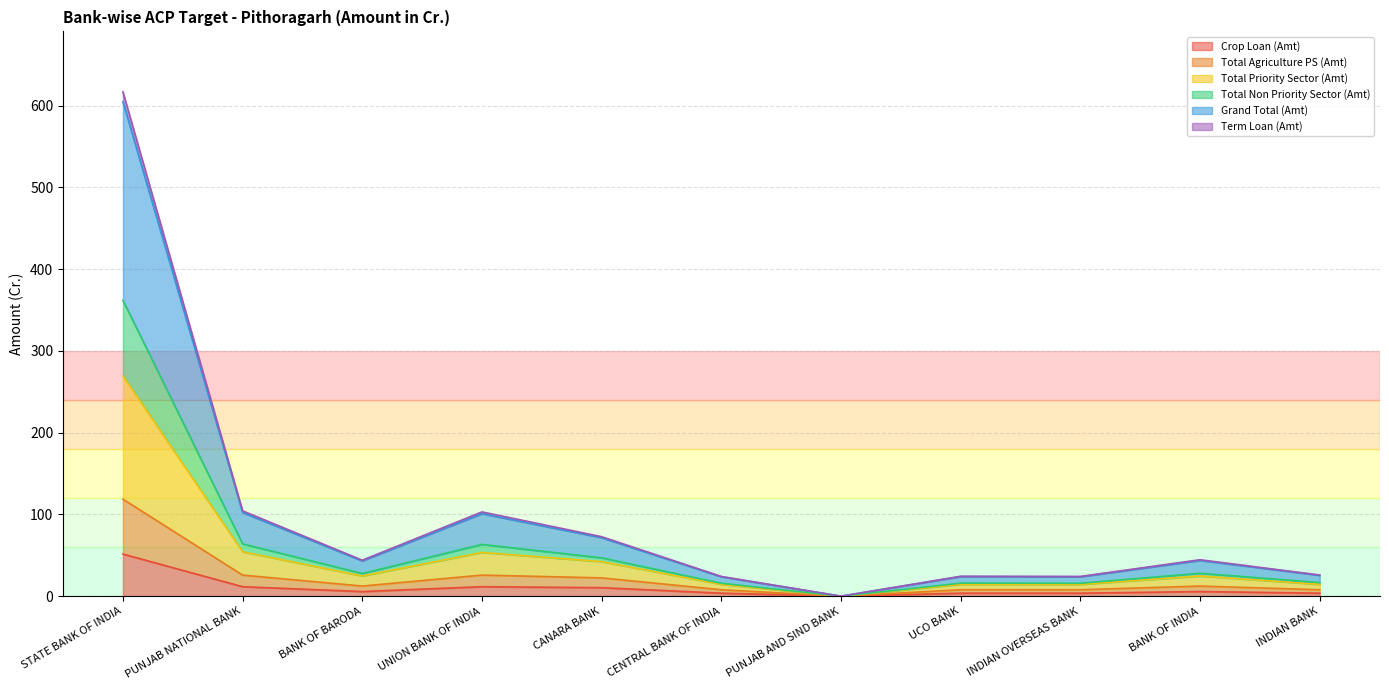

How many positive values does the Term Loan (Amt) series have?

10